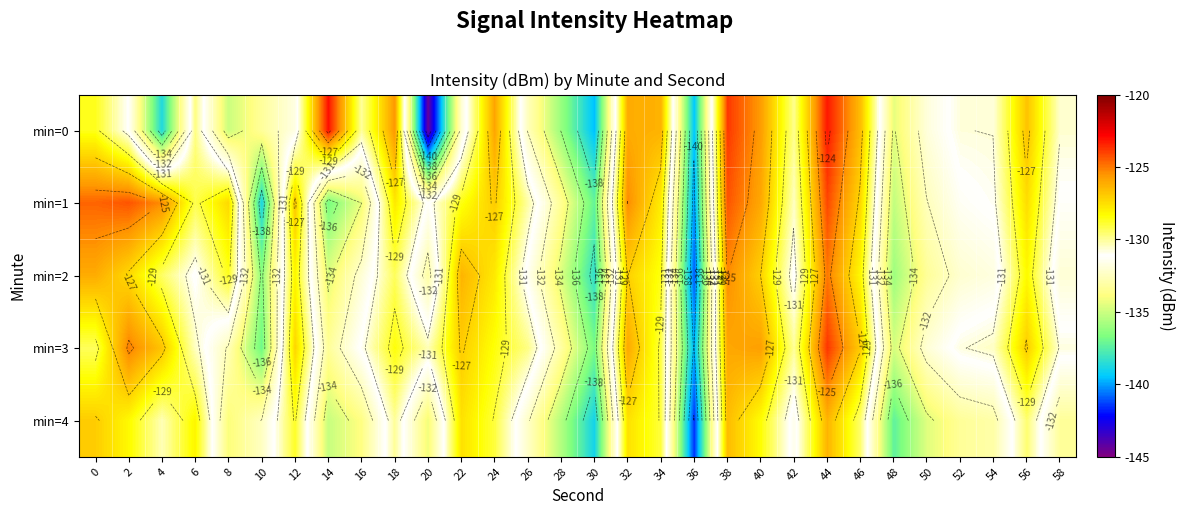

How many series are shown in this chart?

5